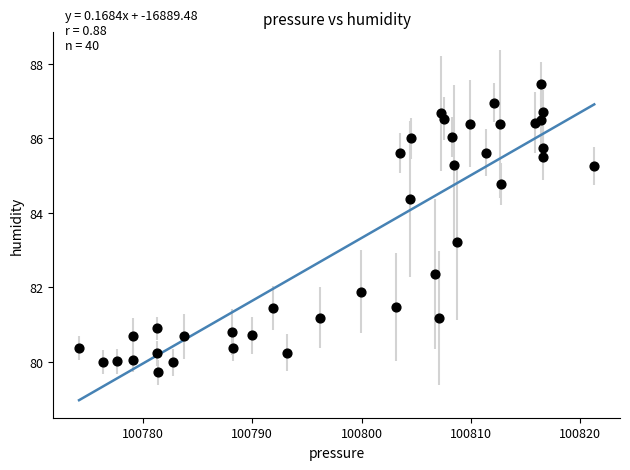

What Y value in the scatter plot is closest to 83?

83.2